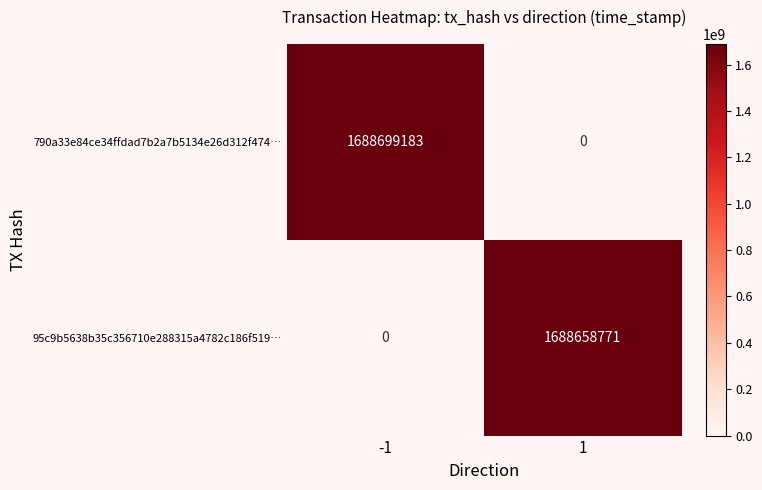

Is the value of 790a33e84ce34ffdad7b2a7b5134e26d312f474… at -1 greater than the value of 95c9b5638b35c356710e288315a4782c186f519… at 1?

Yes